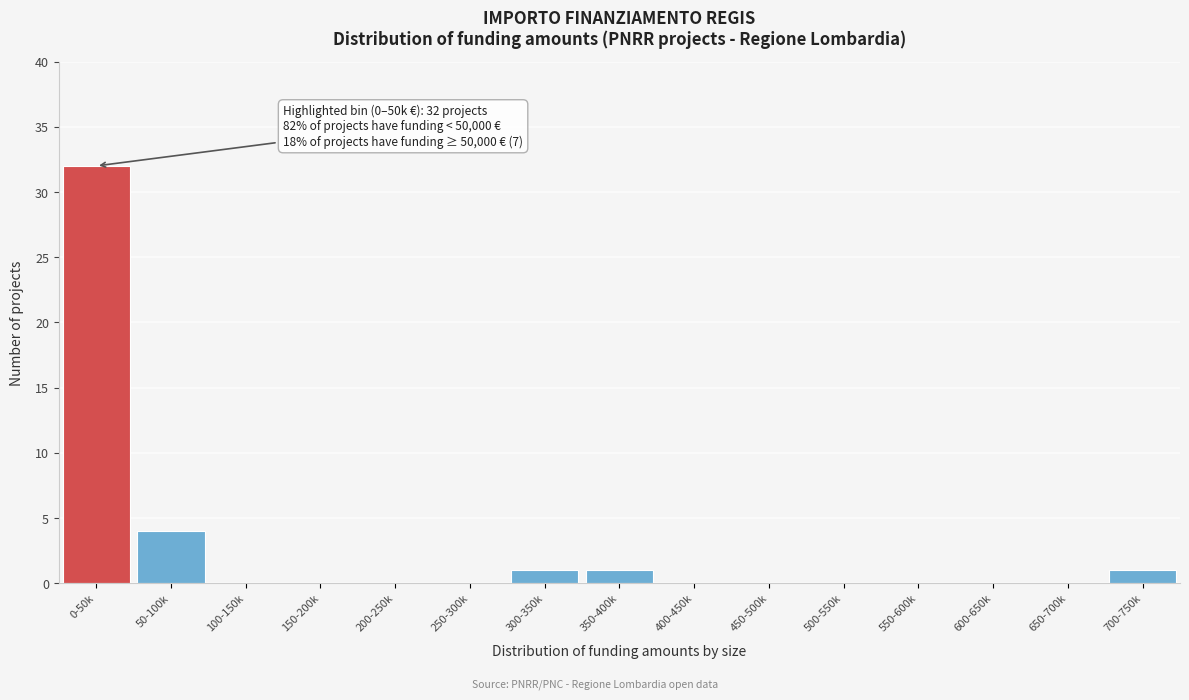

Reading right to left, what are all the values shown in this chart?

700-750k=1	650-700k=0	600-650k=0	550-600k=0	500-550k=0	450-500k=0	400-450k=0	350-400k=1	300-350k=1	250-300k=0	200-250k=0	150-200k=0	100-150k=0	50-100k=4	0-50k=32